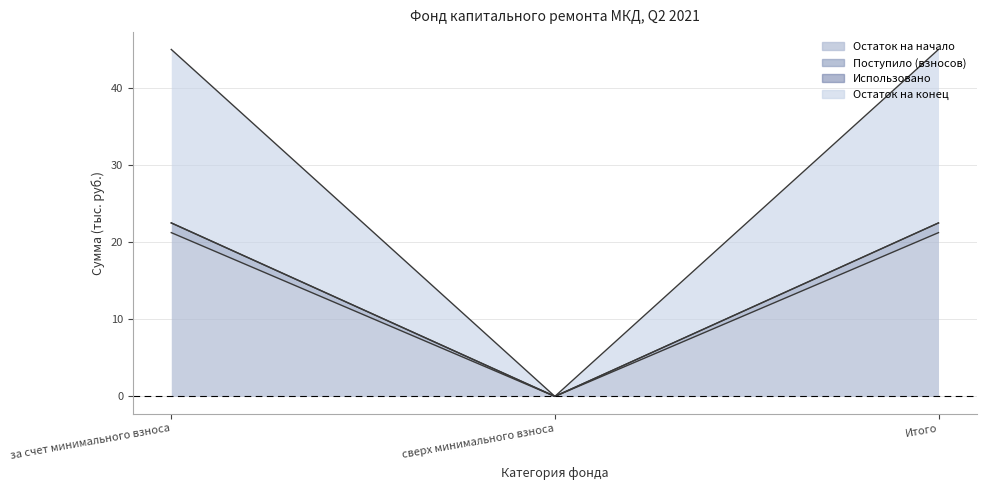

The Остаток на начало series shows 21.2 at за счет минимального взноса. True or false?

True